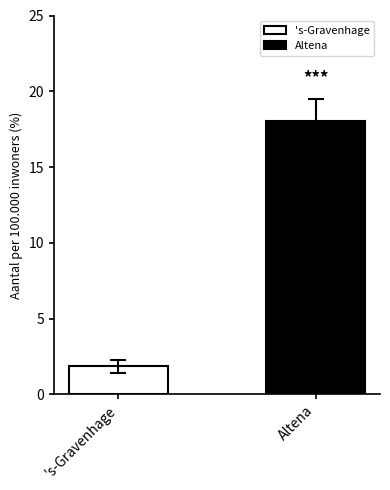

Which series has the widest spread of values?

's-Gravenhage